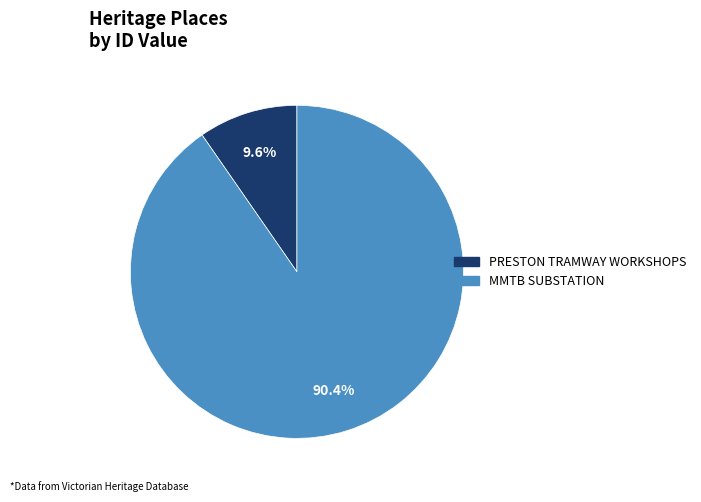

To the nearest percent, what percentage of the pie is PRESTON TRAMWAY WORKSHOPS?

10%